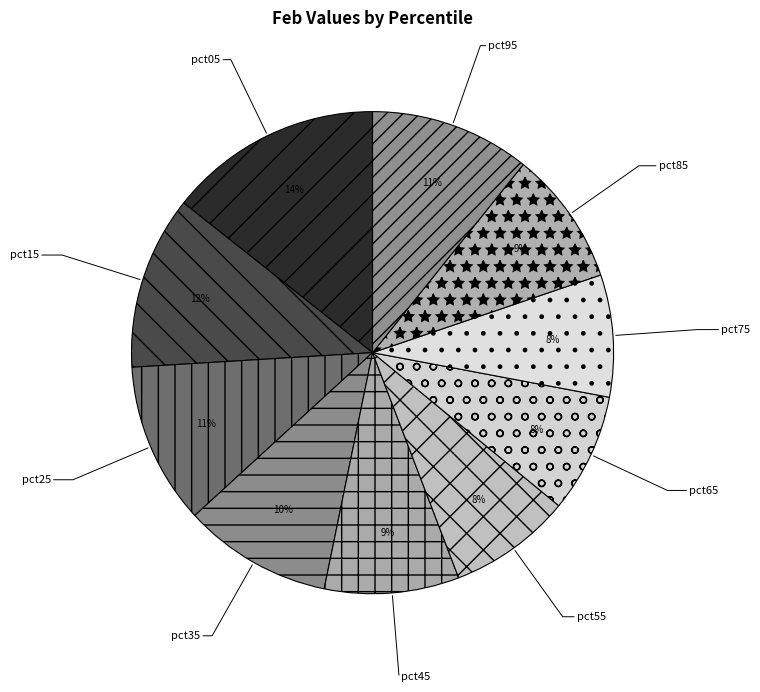

Do pct75 and pct35 together represent more than half of the pie?

No